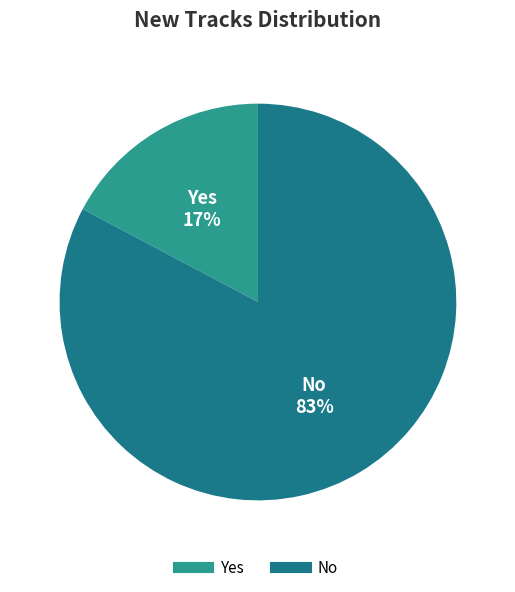

To the nearest percent, what is the combined percentage of Yes and No?

100%